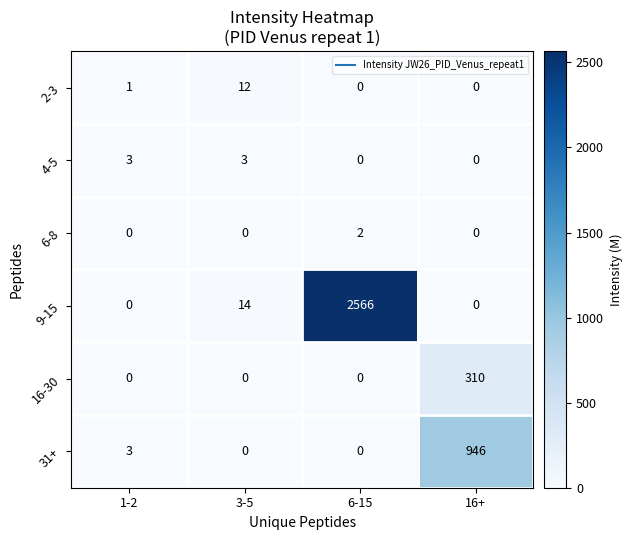

At which category is the sum across all series the highest?

6-15